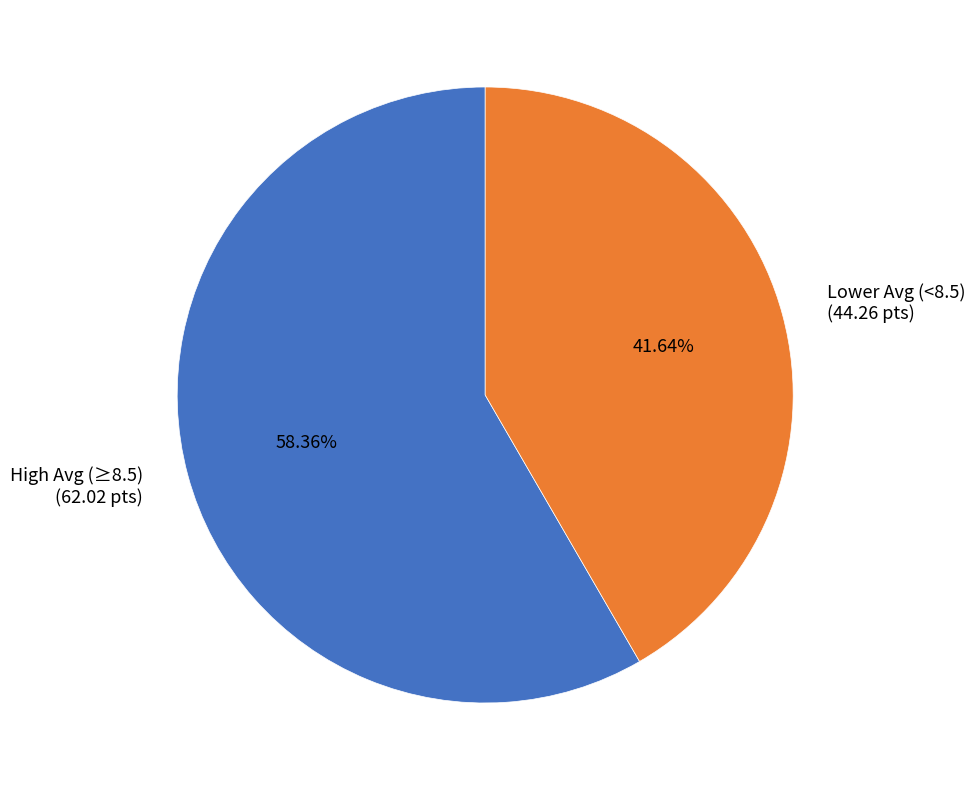

Approximately how many times larger is the value at High Avg (≥8.5) (62.02 pts) compared to Lower Avg (<8.5) (44.26 pts)?

1.4